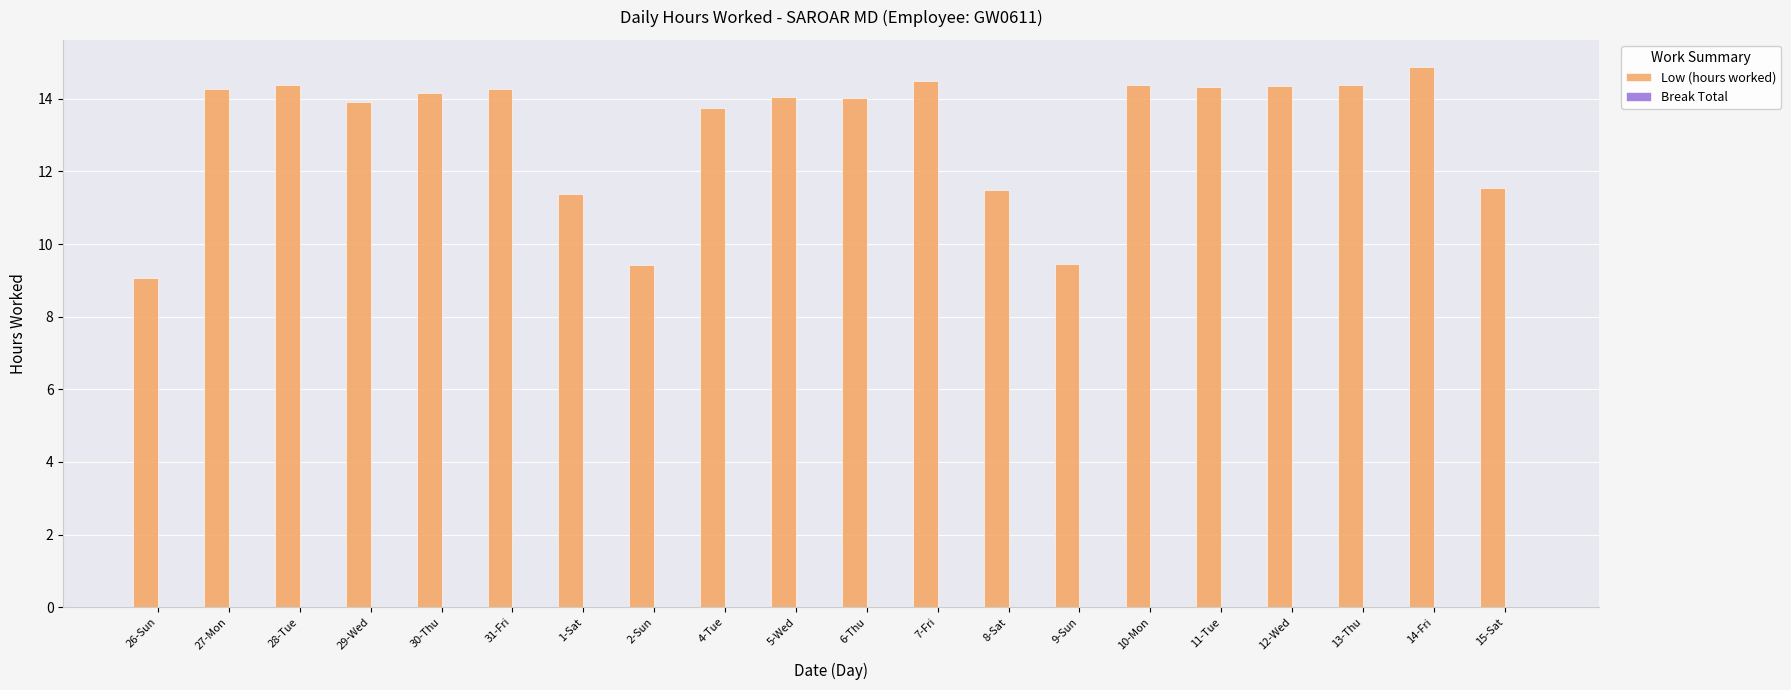

What is the value of the 13th bar from the left?

11.5